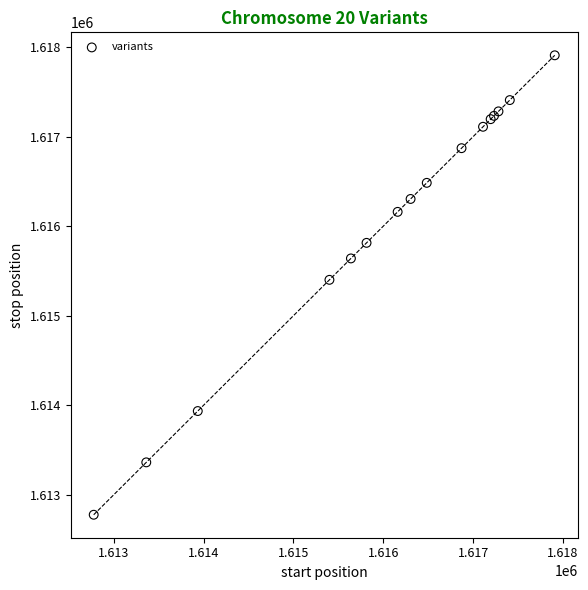

What Y value in the scatter plot is closest to 1615343?

1615401